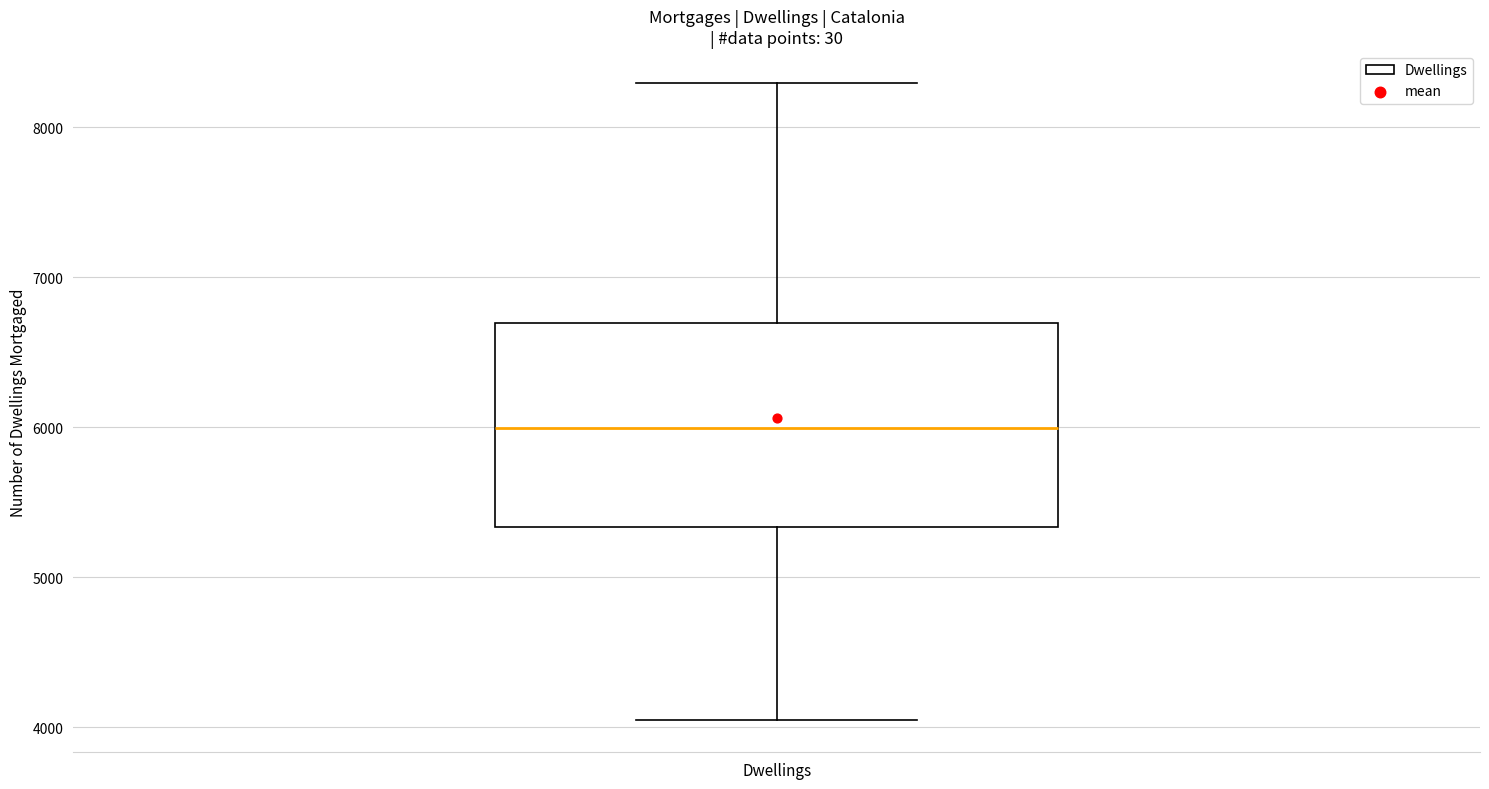

Where is the lower edge of the box for Dwellings on the y-axis? The values are not printed on the chart, so give them approximately, as read against the axis.

5300